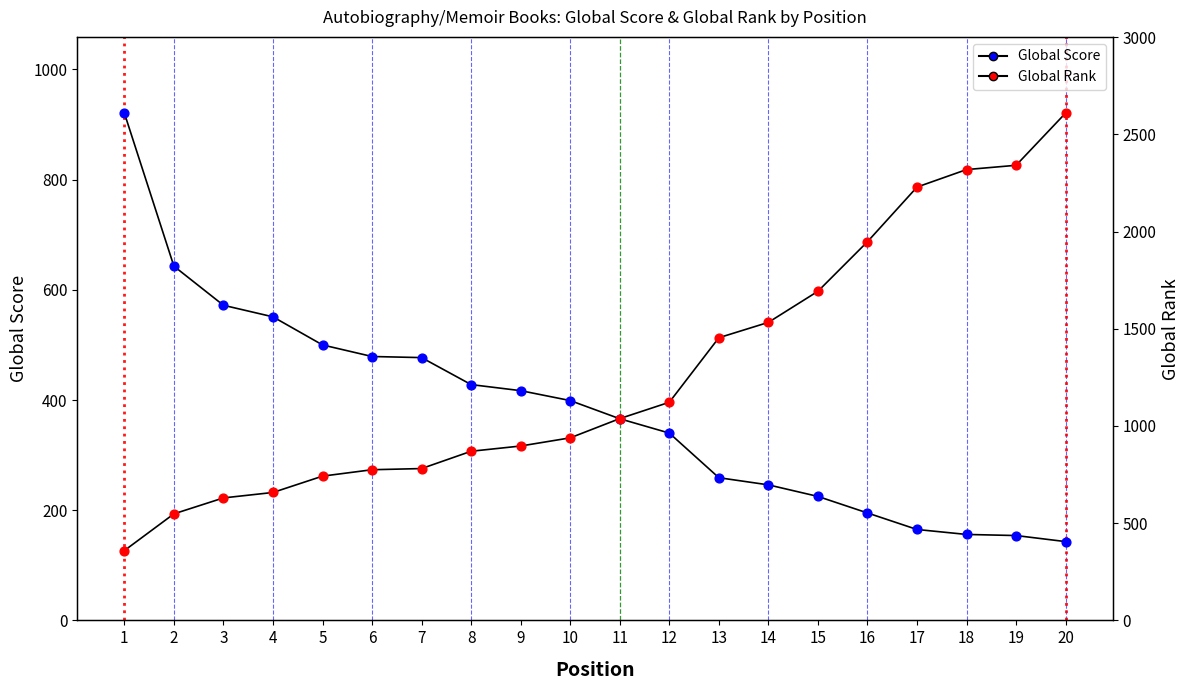

Which series reaches the minimum Y coordinate?

Global Score